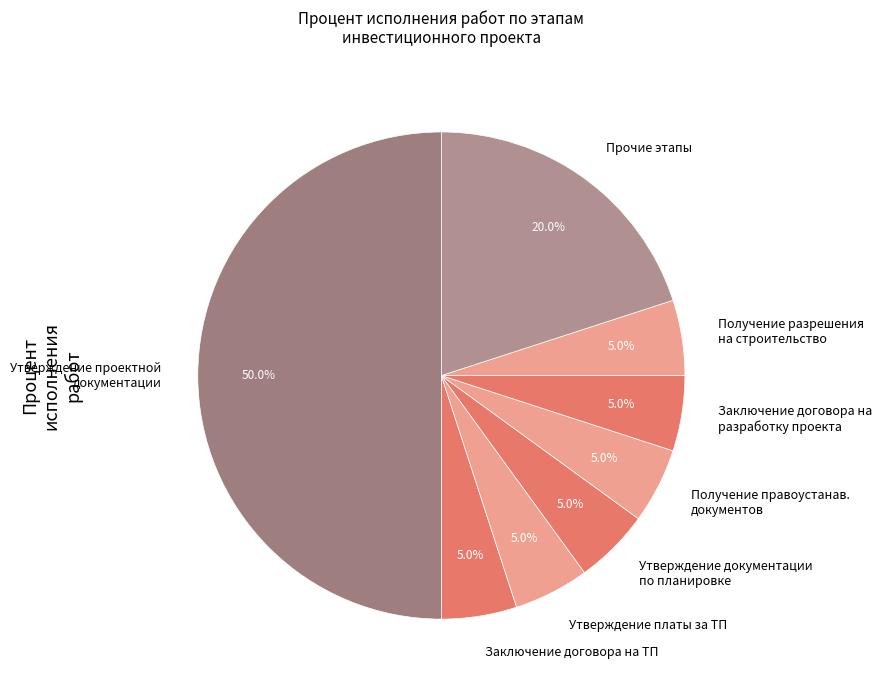

Approximately how many times larger is the value at Получение правоустанав. документов compared to Заключение договора на разработку проекта?

1.0